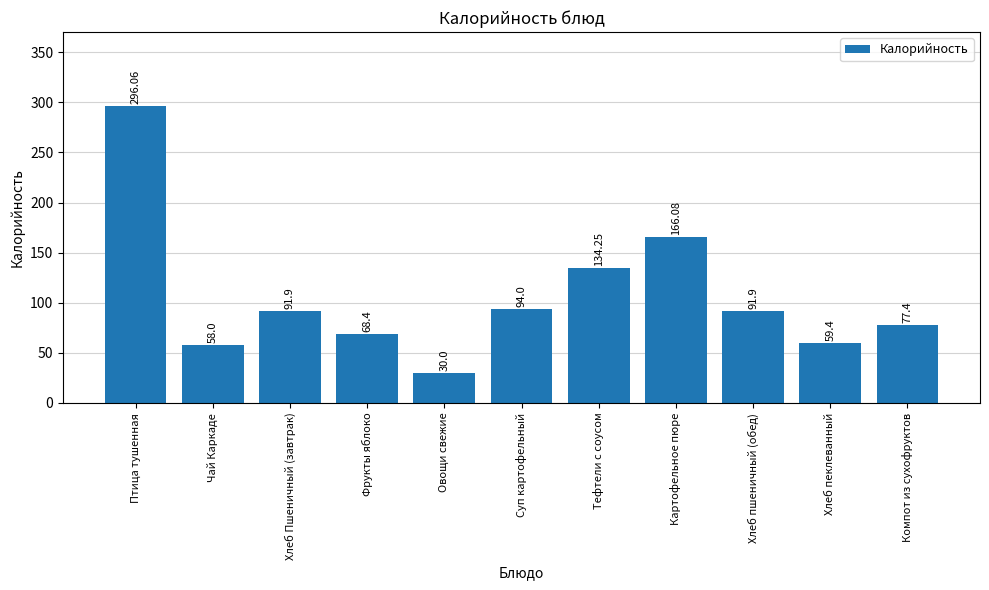

What is the ratio of the value at Хлеб Пшеничный (завтрак) to the value at Картофельное пюре?

0.6